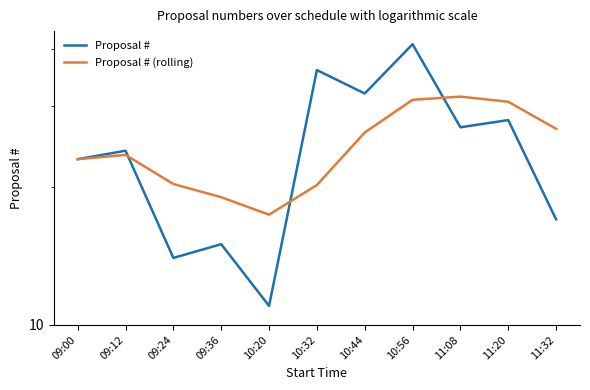

What is the label of the 2nd point from the left?

09:12